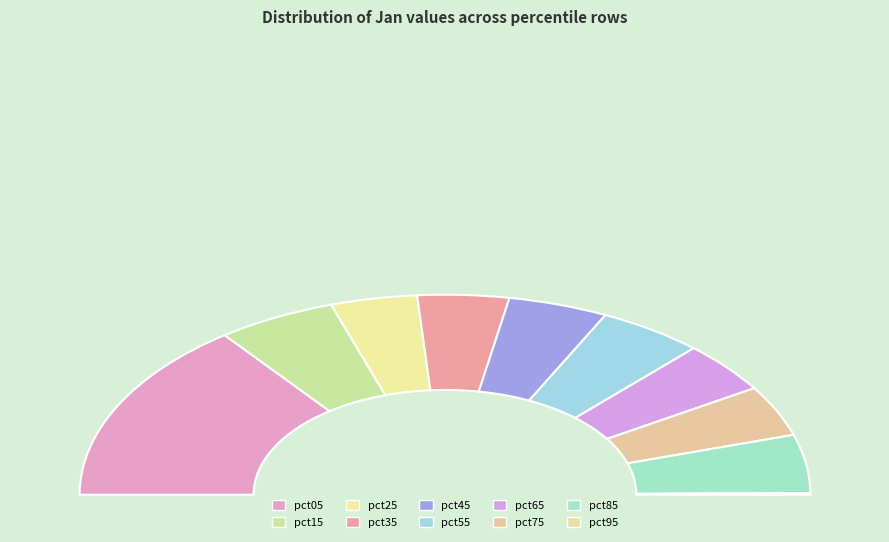

Rank the categories by value from lowest to highest.

pct95, pct25, pct35, pct75, pct65, pct45, pct55, pct85, pct15, pct05